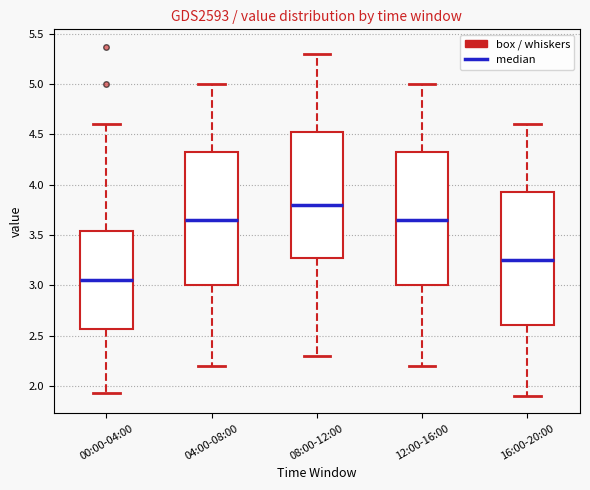

Which box has the lowest median line?

00:00-04:00